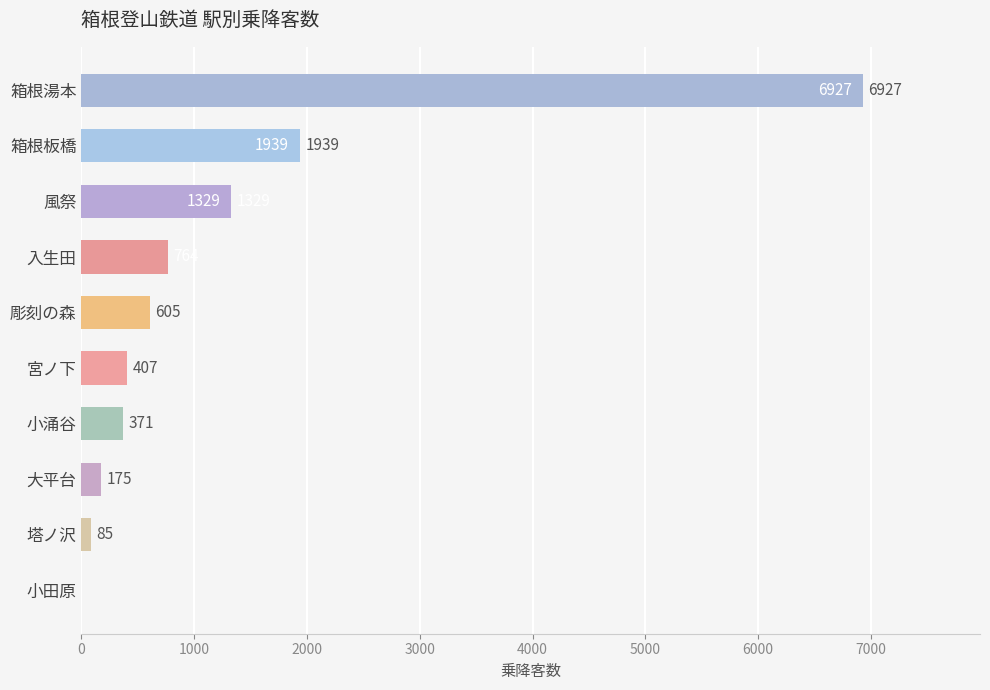

What is the maximum value shown in the chart?

6927